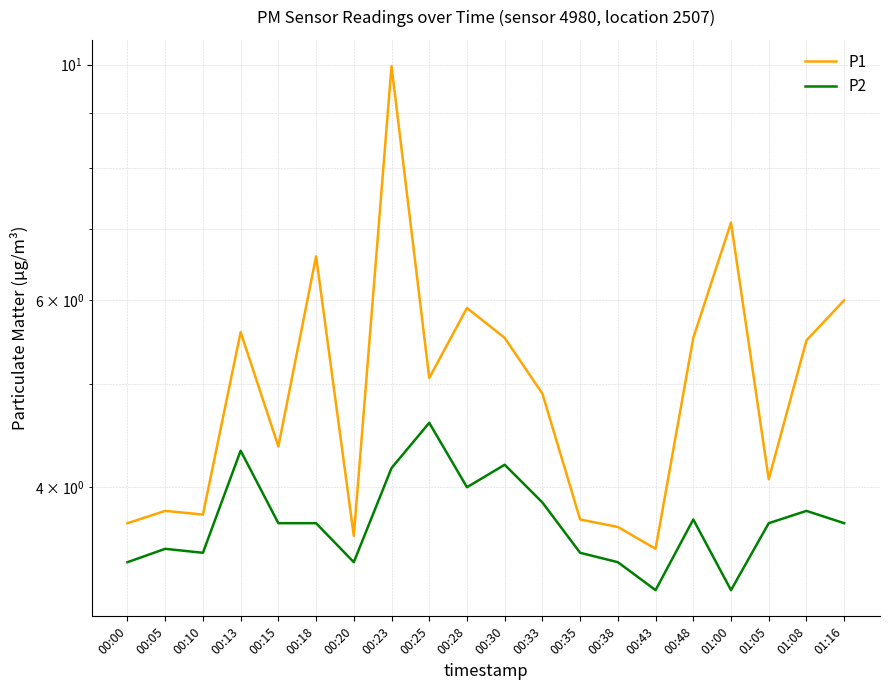

At which category is the sum across all series the highest?

00:23